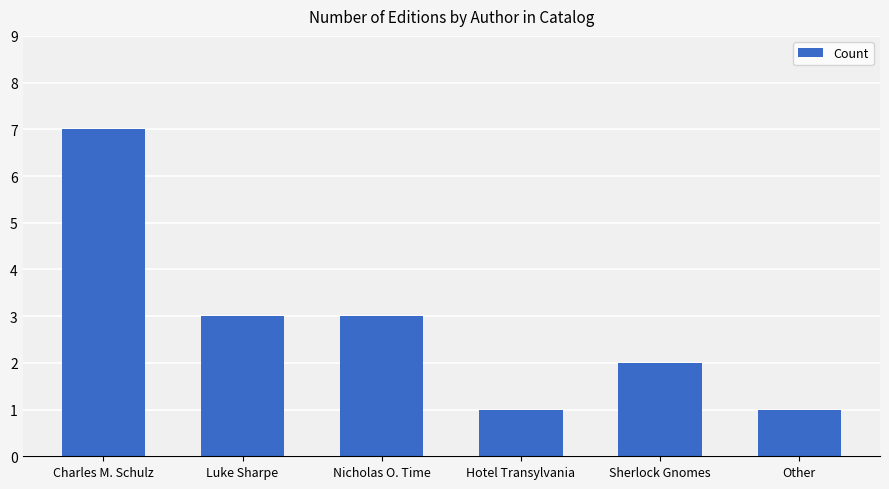

Are the bars horizontal?

No